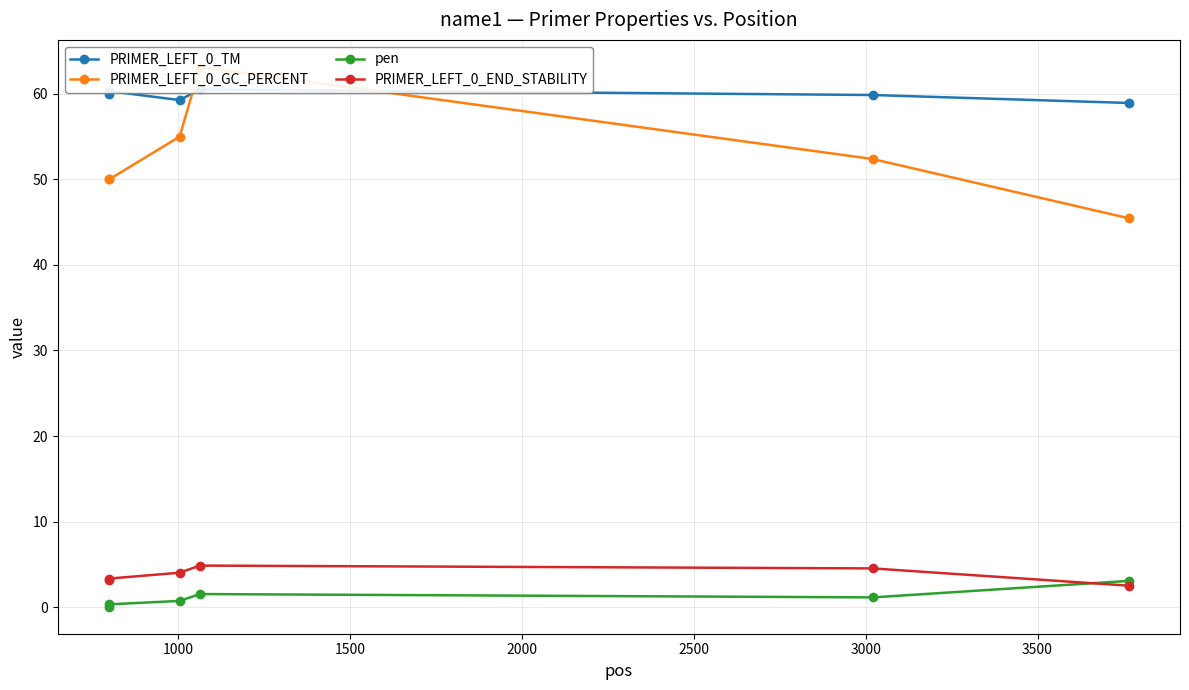

What is the value of the PRIMER_LEFT_0_END_STABILITY point at the 2nd from the left?

3.3